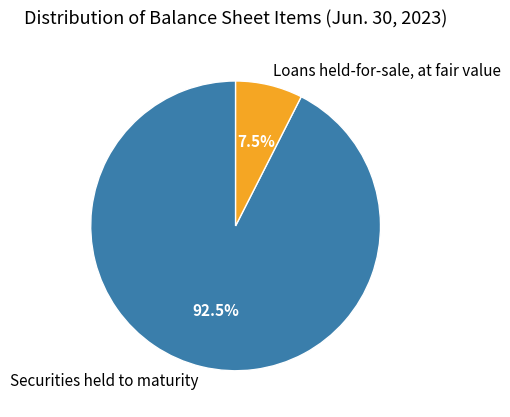

Approximately how many times larger is the value at Loans held-for-sale, at fair value compared to Securities held to maturity?

0.1